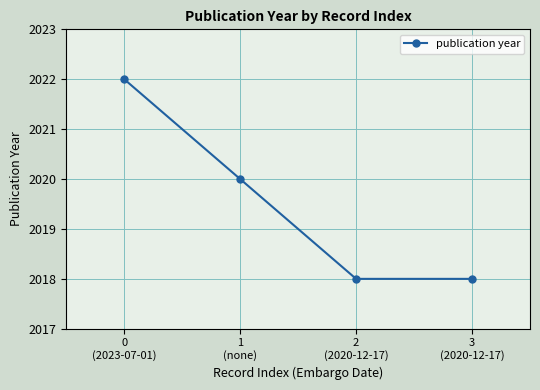

Which label corresponds to the largest value in the chart?

0
(2023-07-01)